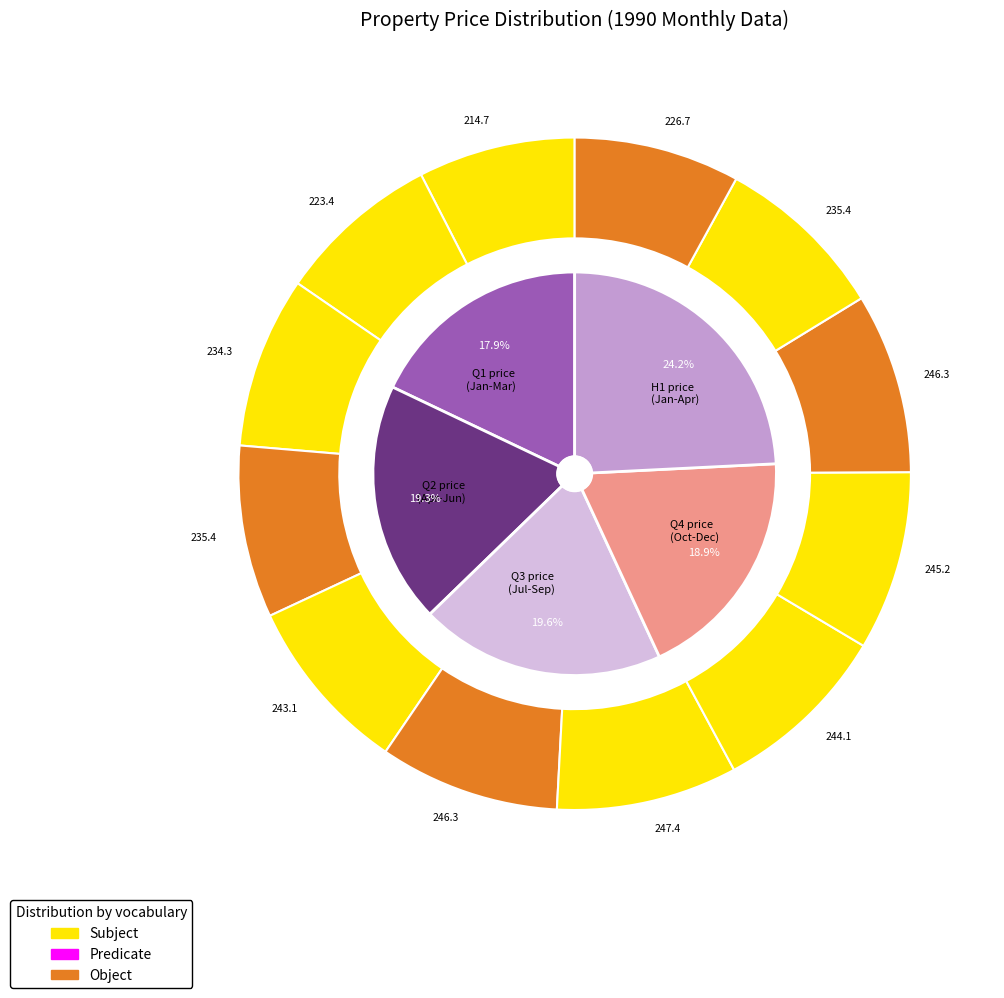

Rank the categories by value from highest to lowest.

1990-07, 1990-06, 1990-10, 1990-09, 1990-08, 1990-05, 1990-04, 1990-11, 1990-03, 1990-12, 1990-02, 1990-01